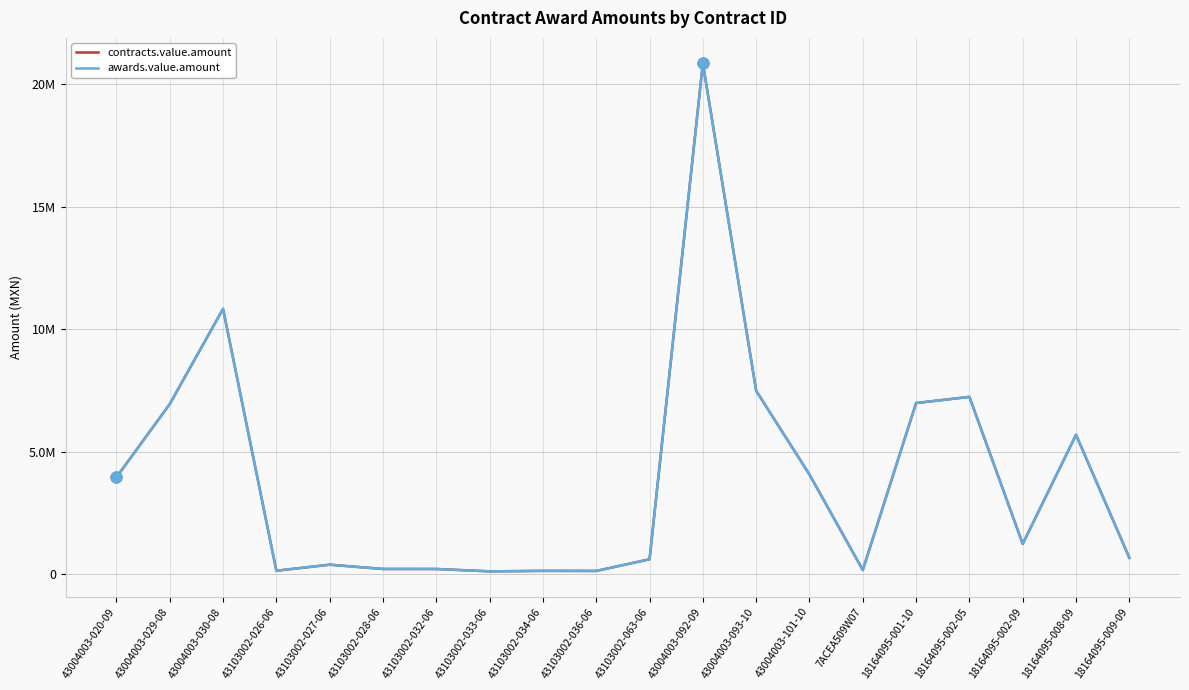

Is this an area chart (filled region under the line)?

No